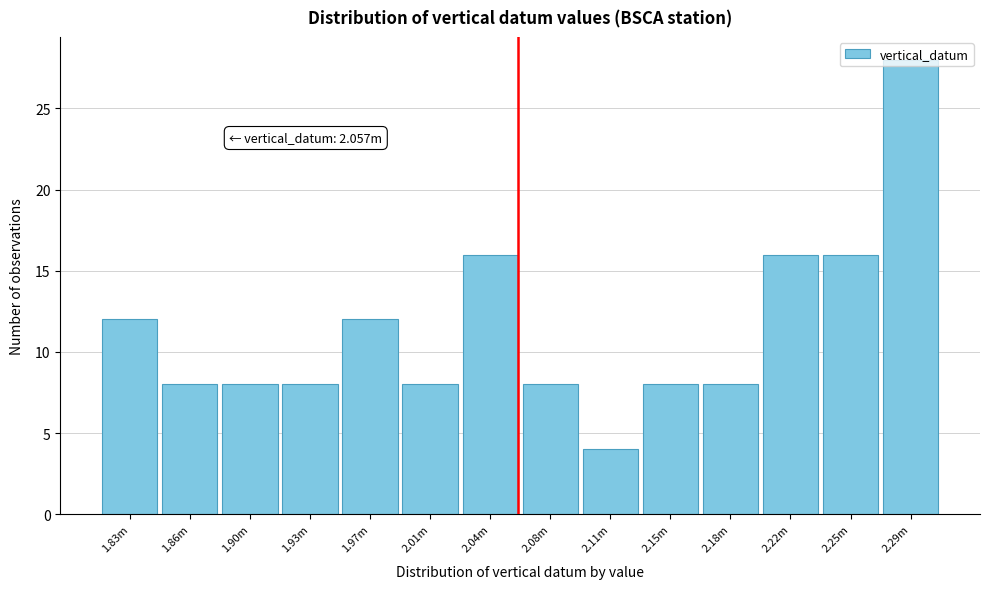

Which label corresponds to the smallest value in the chart?

2.11m